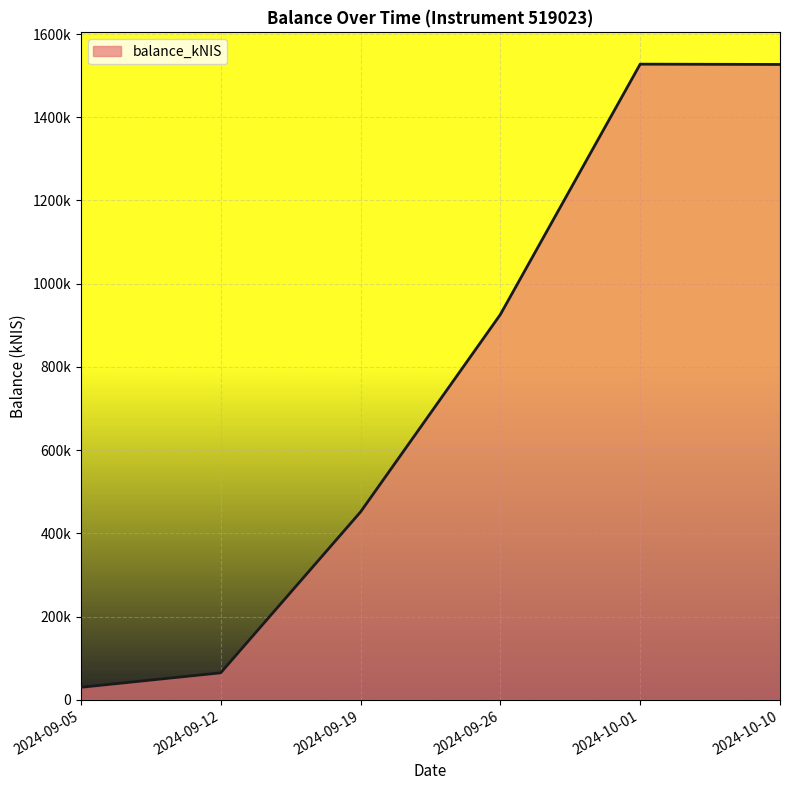

True or false: the data shows 30269.8 at 2024-09-05.

True